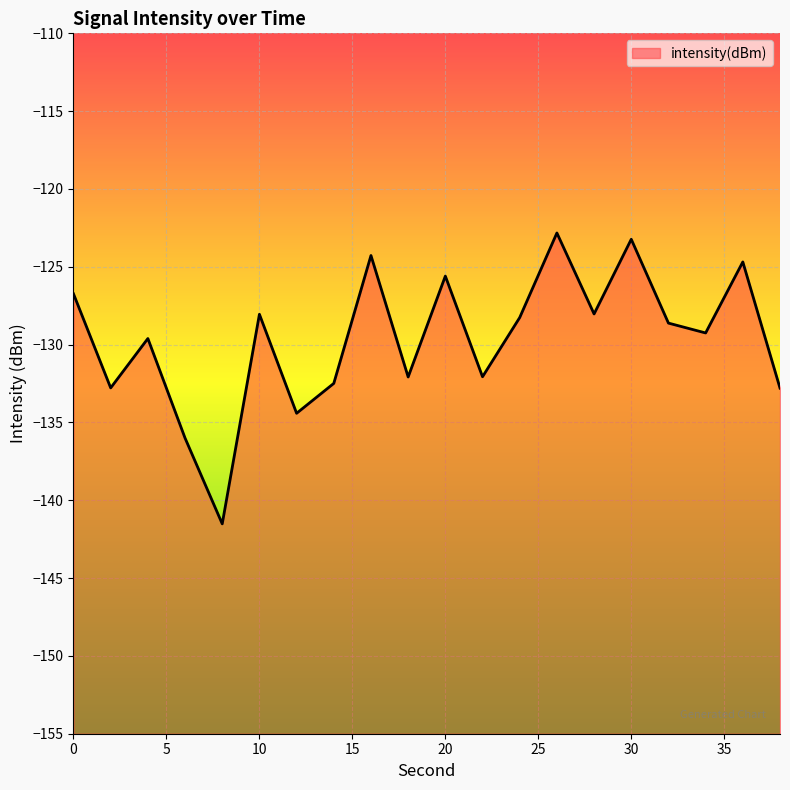

Where is the first local minimum?

2